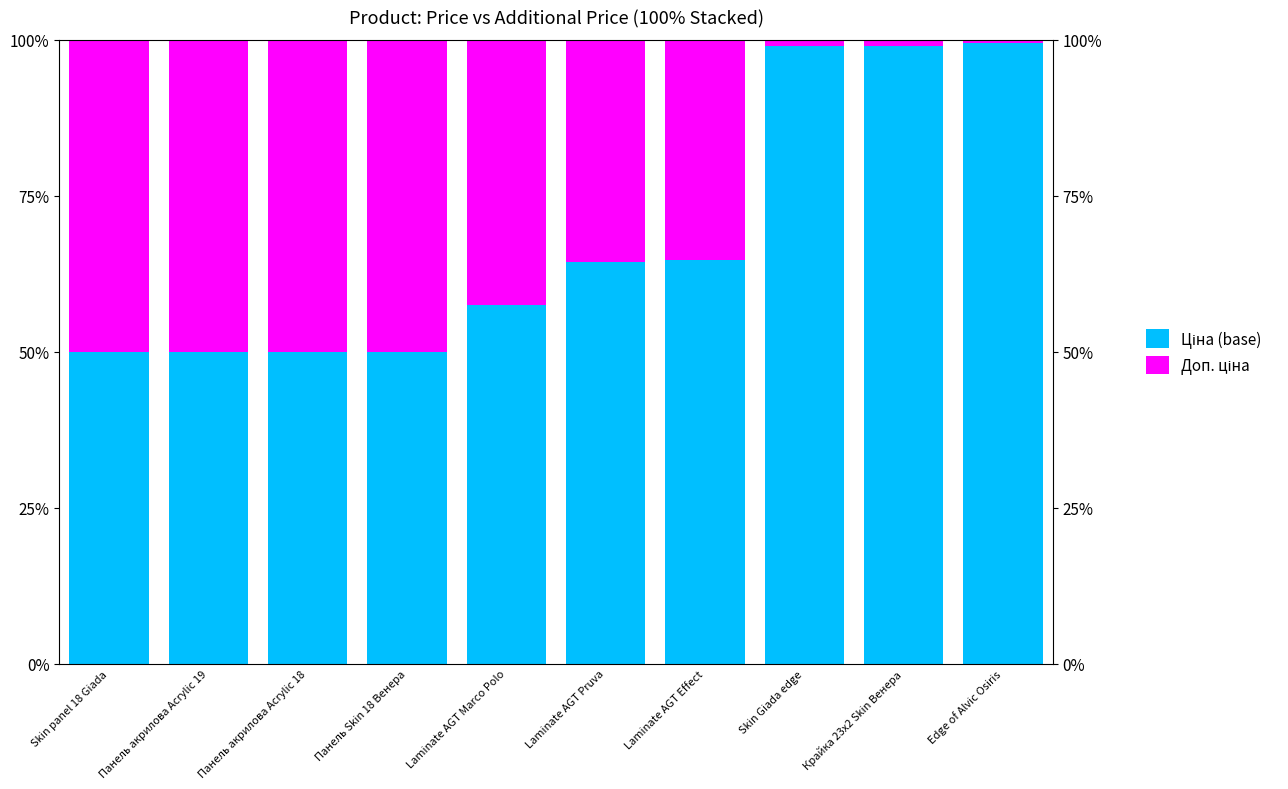

What is the value of the Доп. ціна bar at the 1st from the left?

50.0